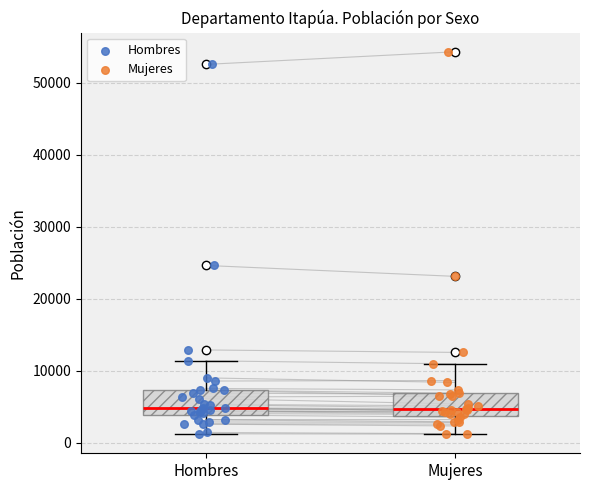

Where does the lower whisker of the box for Hombres end on the y-axis? The values are not printed on the chart, so give them approximately, as read against the axis.

1000